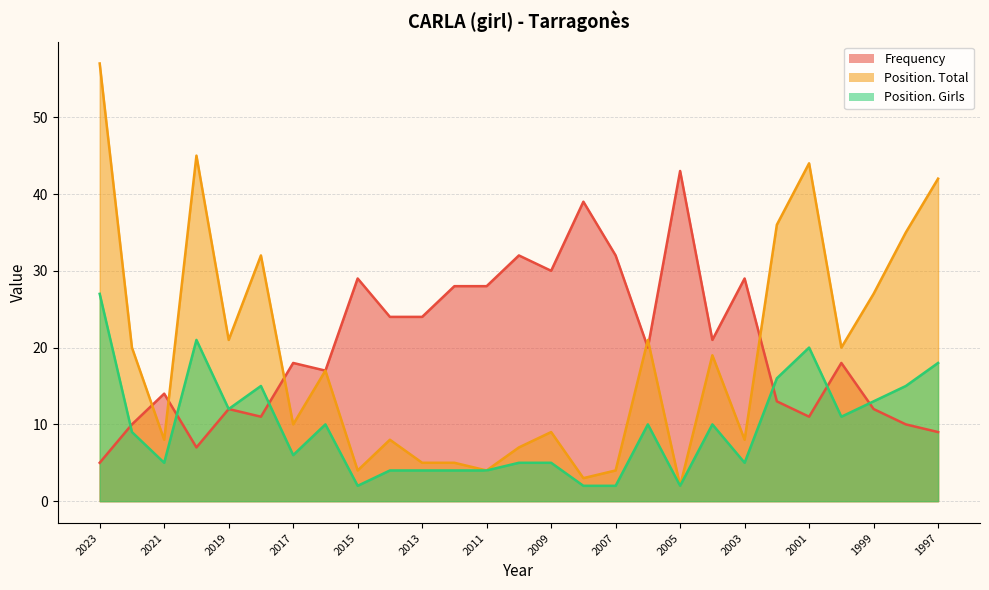

How many data points does each series have?

27